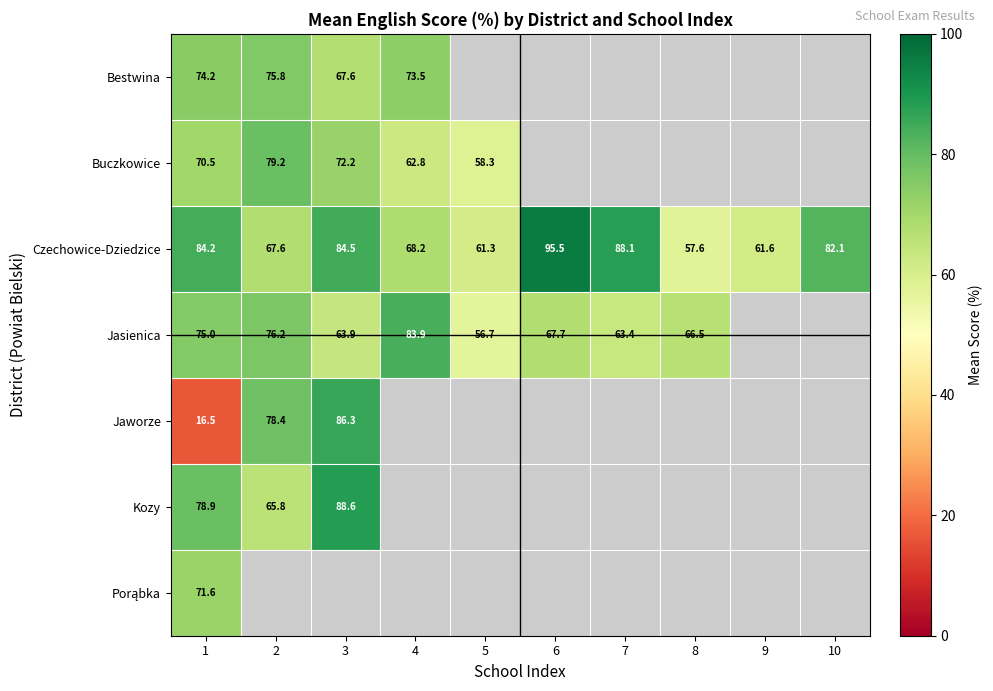

The Bestwina series shows 103.9 at 3. True or false?

False